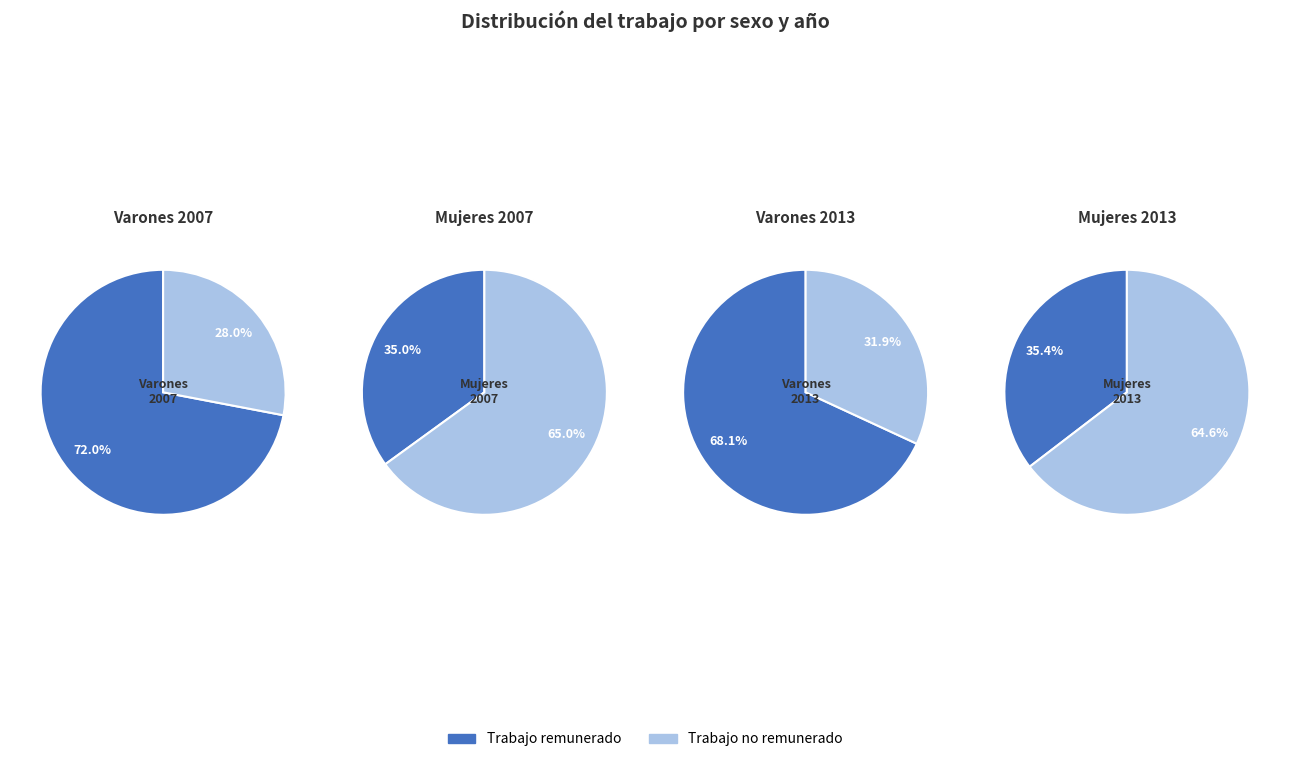

Is it true that Trabajo remunerado is 35% of the pie?

True